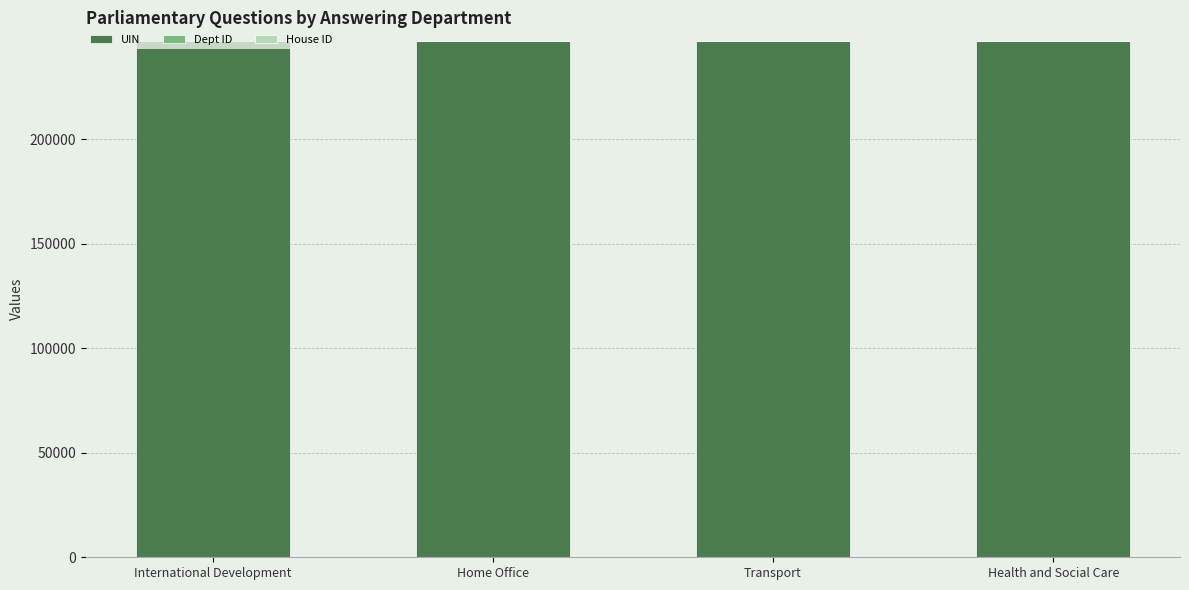

What is the sum of all UIN values?

987977